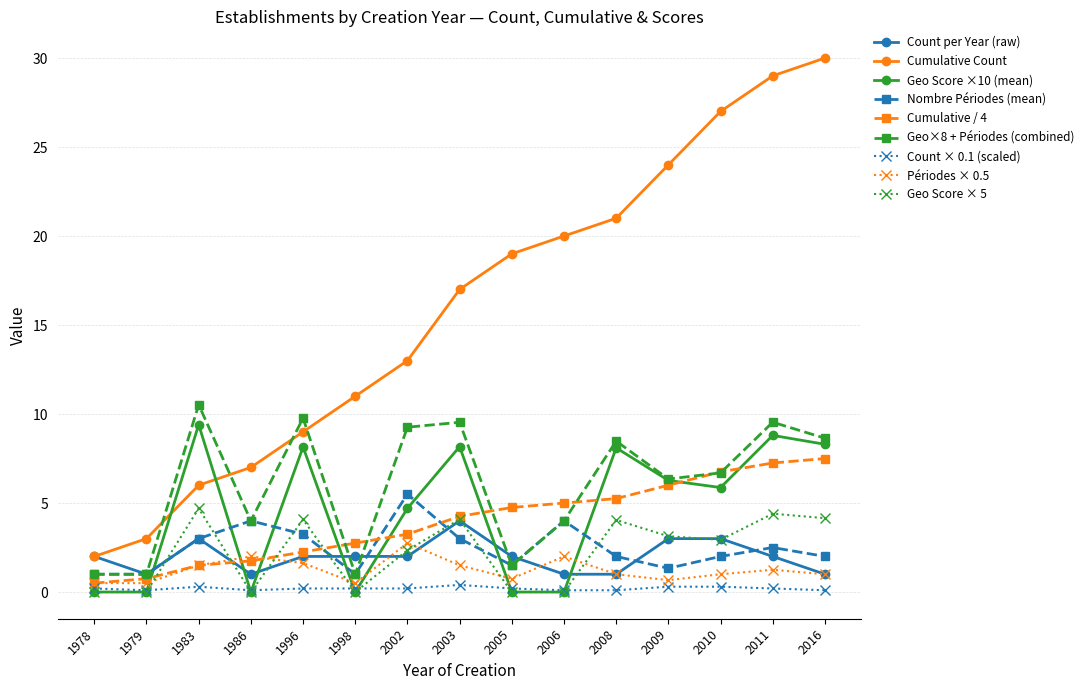

List the labels in order of Cumulative Count value, smallest first.

1978, 1979, 1983, 1986, 1996, 1998, 2002, 2003, 2005, 2006, 2008, 2009, 2010, 2011, 2016